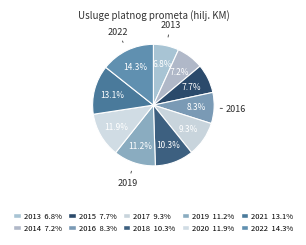

To the nearest percent, what is the difference between the 2019 and 2014 slice percentages?

4%